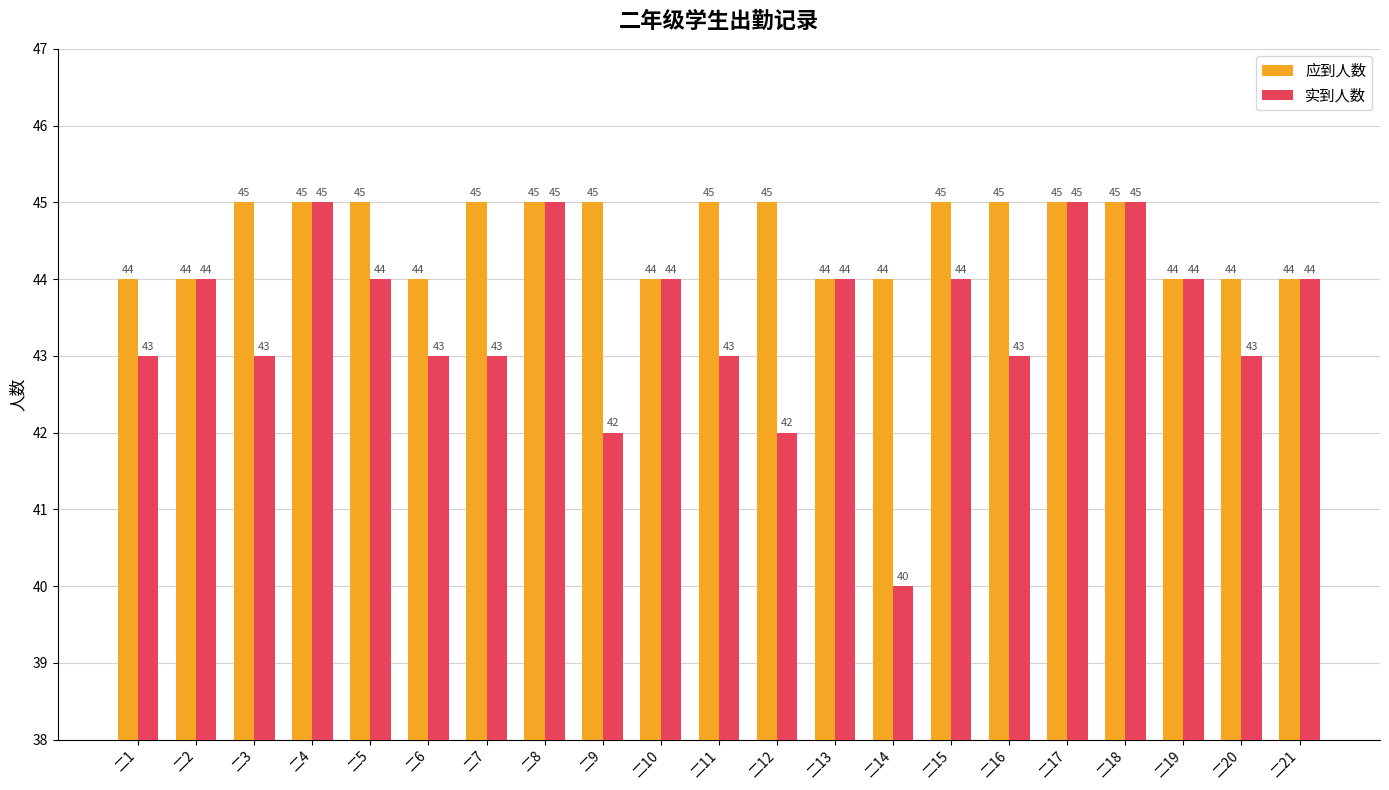

What are all the series names shown in the legend?

应到人数, 实到人数